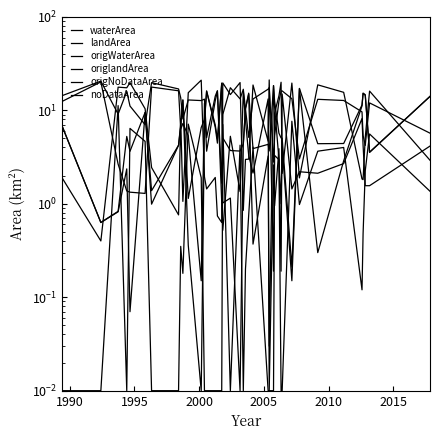

Rank the series by their maximum value, from lowest to highest.

noDataArea, landArea, origlandArea, origWaterArea, waterArea, origNoDataArea